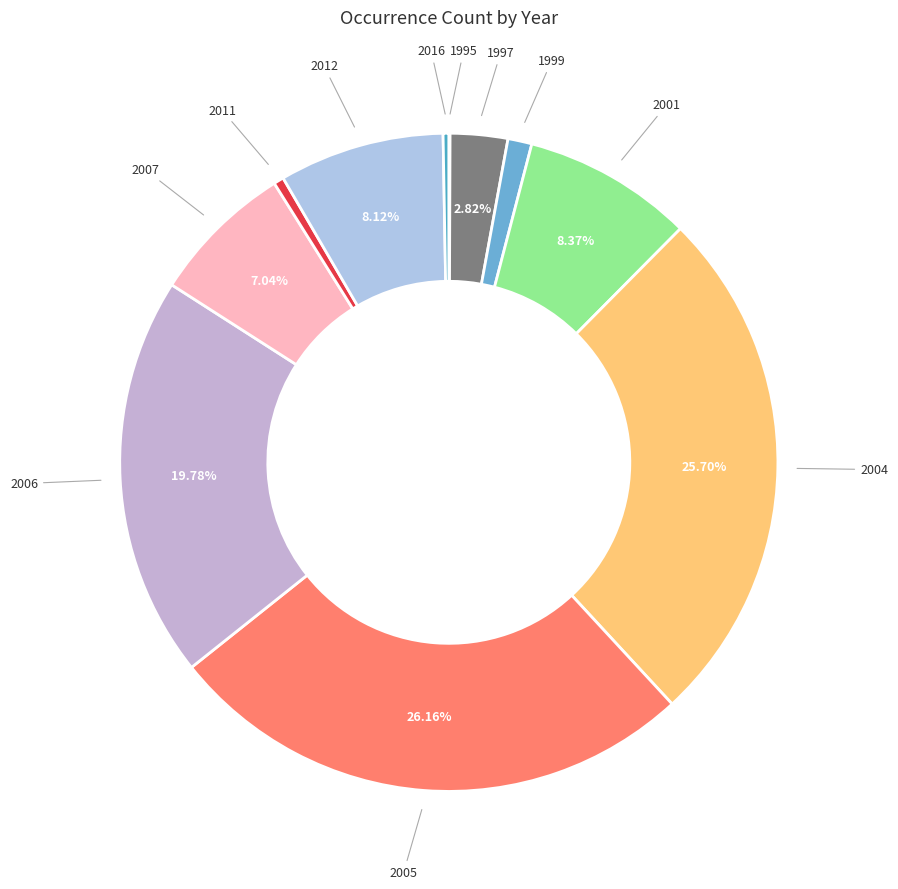

Rank the categories by value from highest to lowest.

2005, 2004, 2006, 2001, 2012, 2007, 1997, 1999, 2011, 2016, 1995